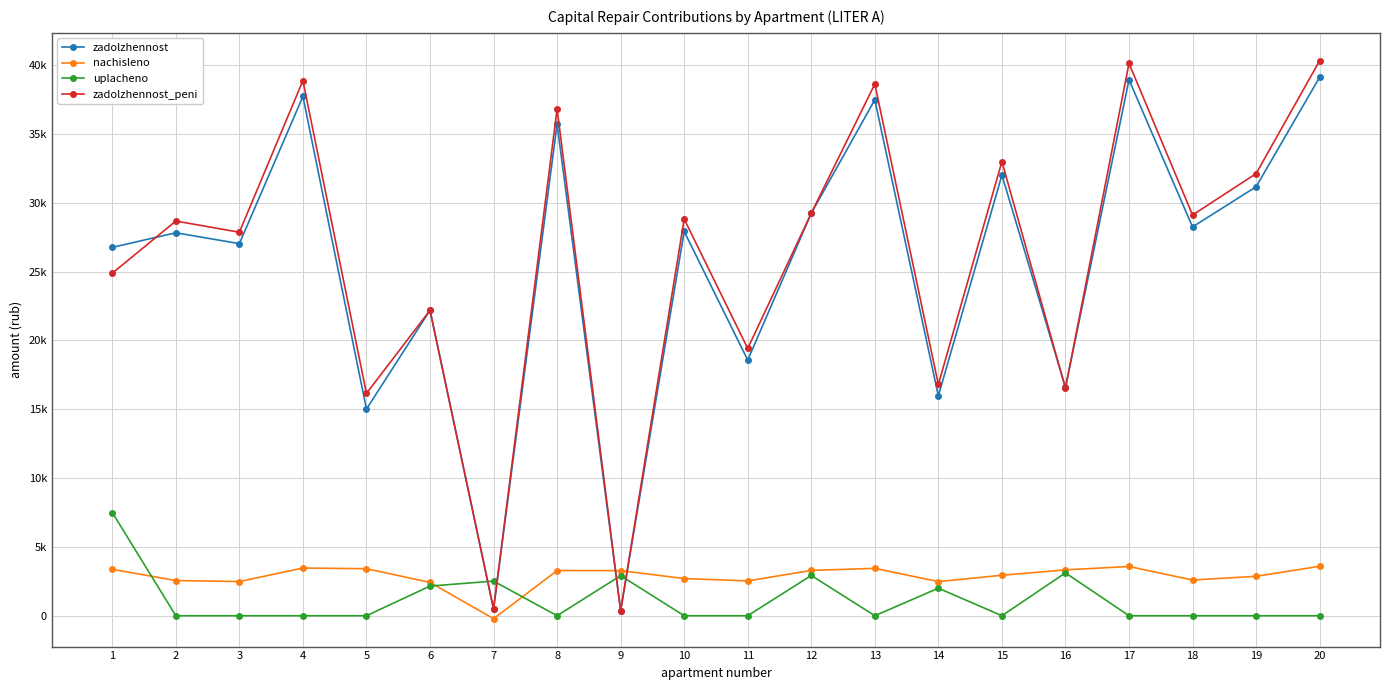

True or false: zadolzhennost and nachisleno cross at least once.

True